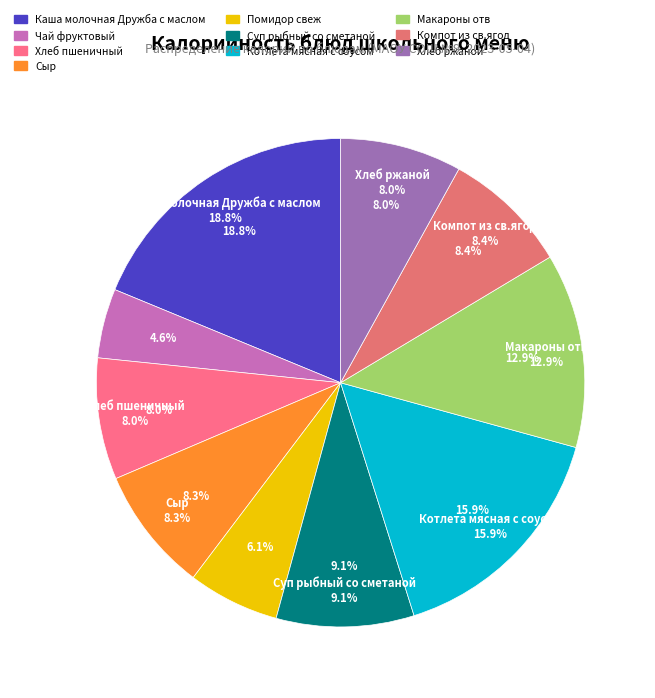

True or false: Макароны отв accounts for 2% of the total.

False